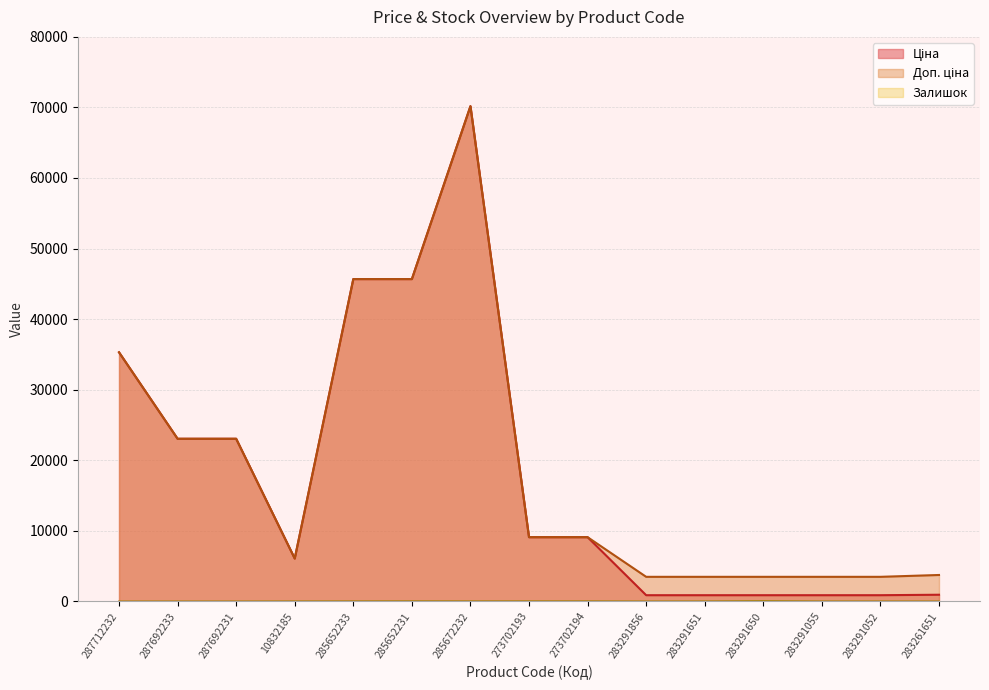

How many interior local valleys does the Доп. ціна series have?

1